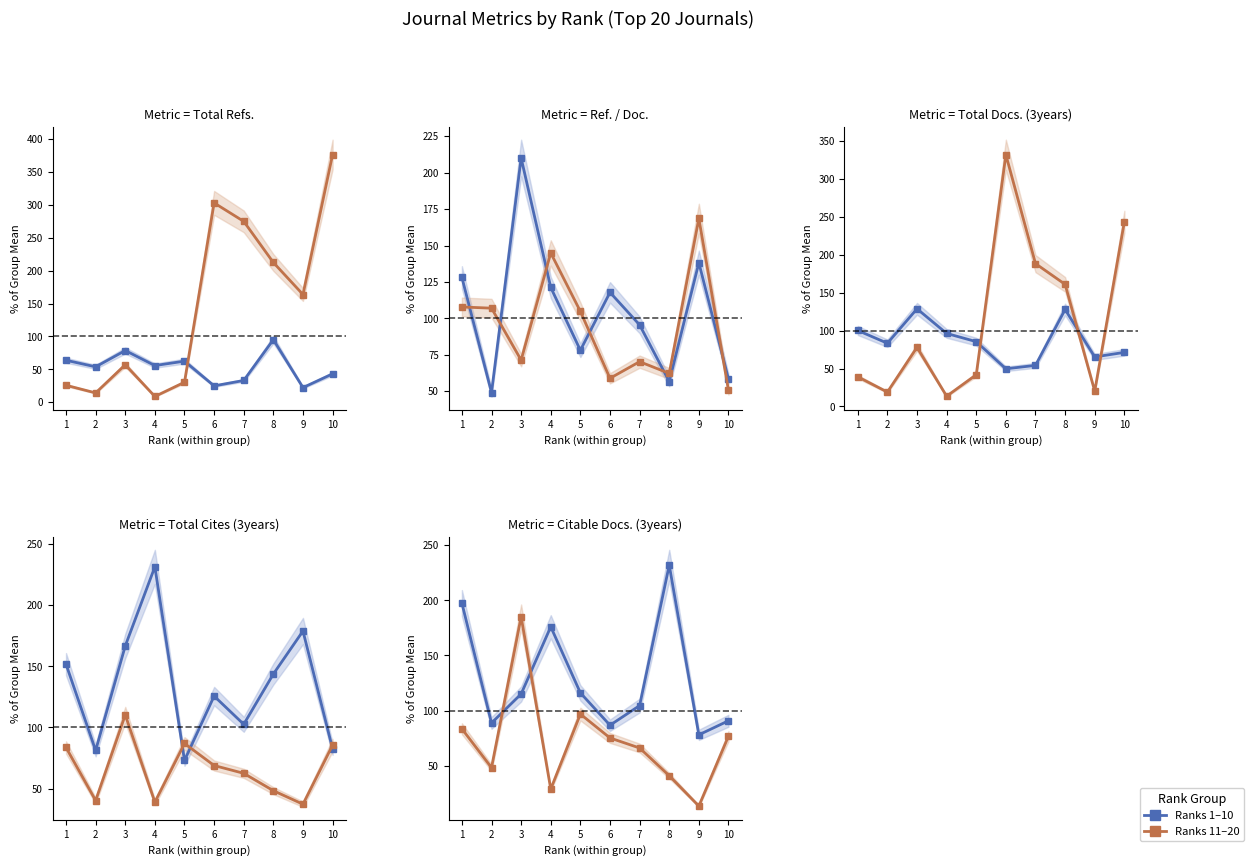

True or false: Ranks 1–10 has more than 0 points higher than both neighbors.

True